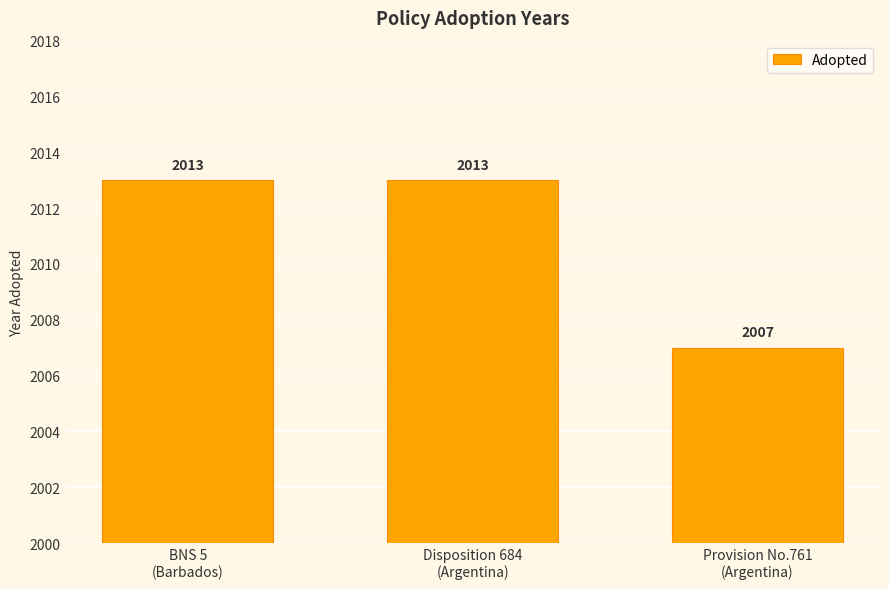

How many bars are there in total?

3